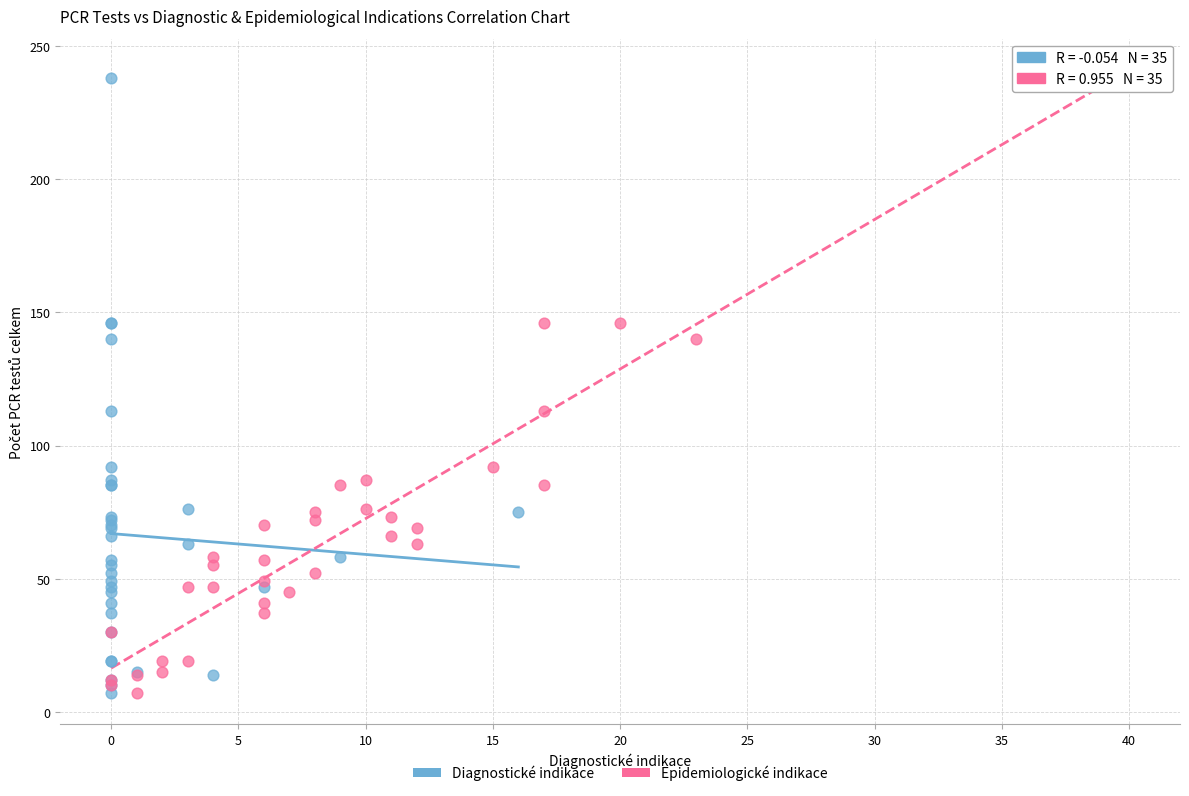

What are all the series names shown in the legend?

Diagnostické indikace, Epidemiologické indikace